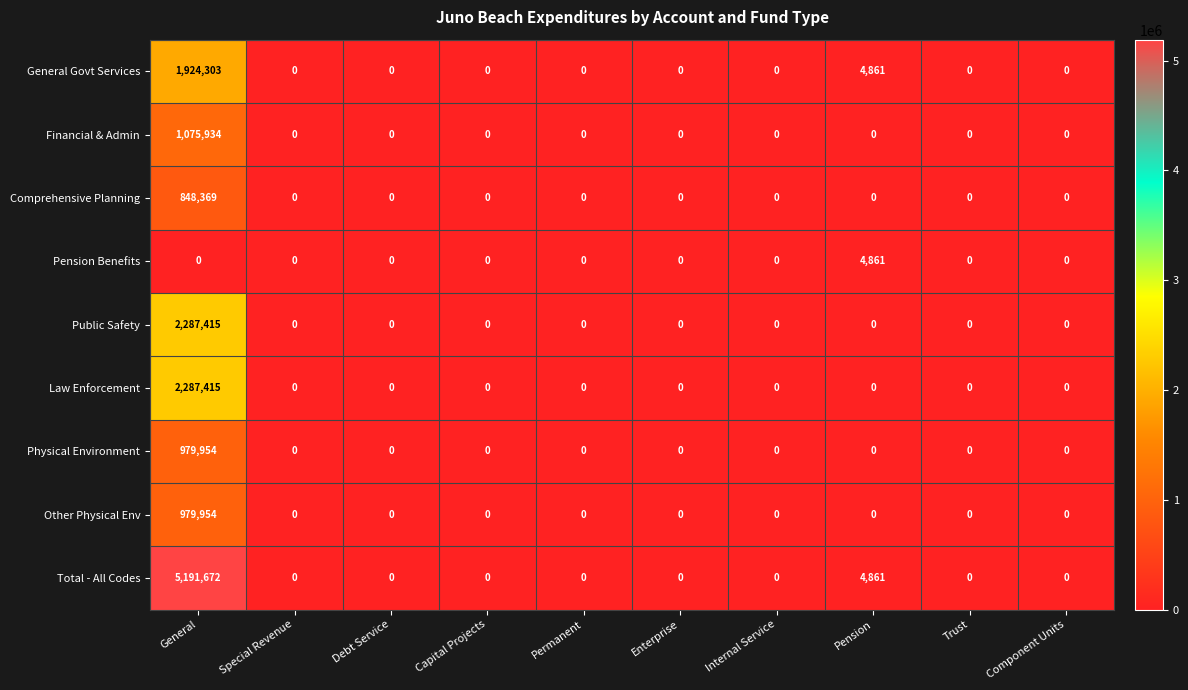

At which category does the chart reach its peak across all series?

General